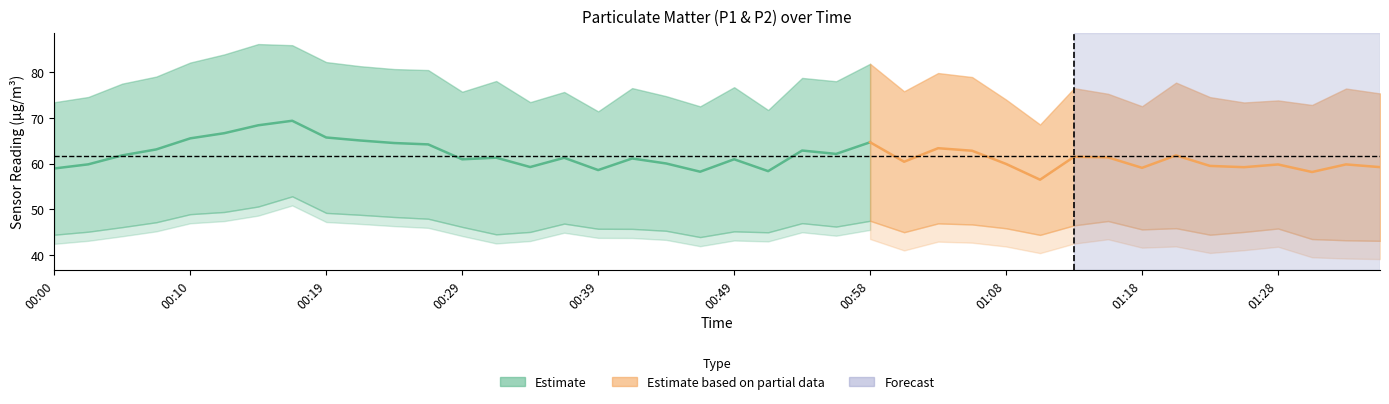

How many data points in P2 are less than 45?

10